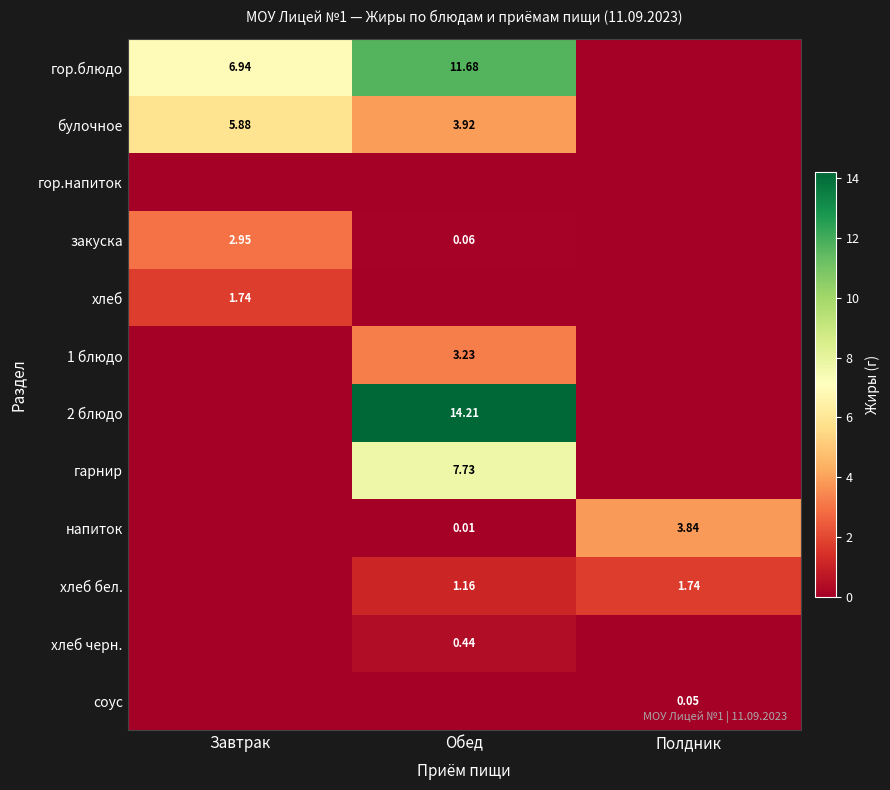

Which series has the largest total across all categories?

гор.блюдо